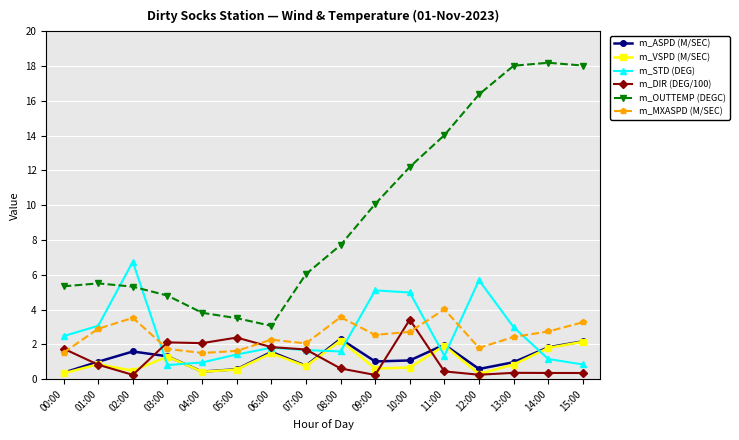

Is the value of m_OUTTEMP (DEGC) at 07:00 greater than the value of m_STD (DEG) at 09:00?

Yes